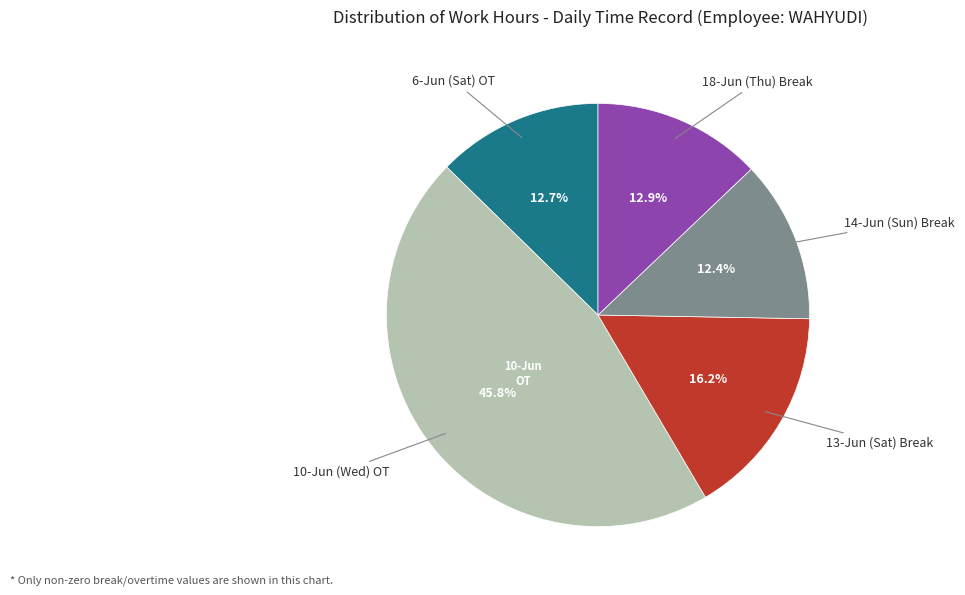

To the nearest percent, what is the difference between the largest and smallest slice percentages?

33%